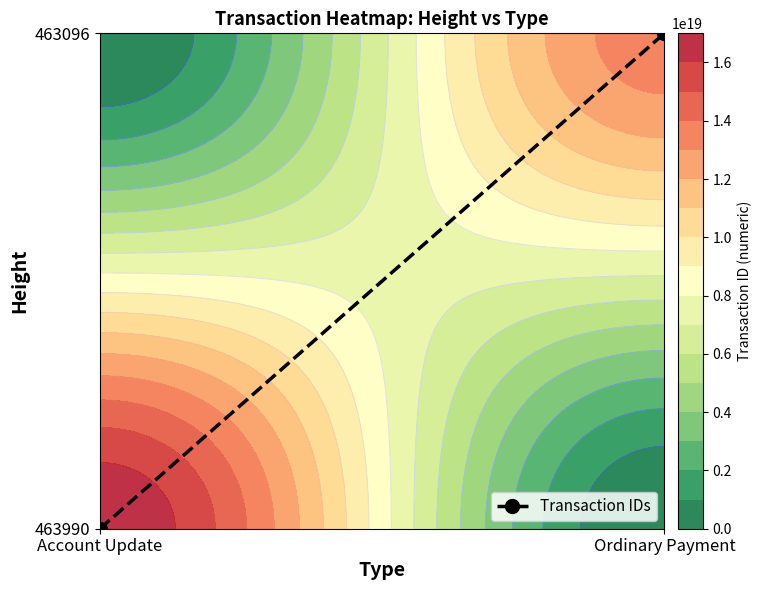

What is the change in value from Account Update to Ordinary Payment?

+1